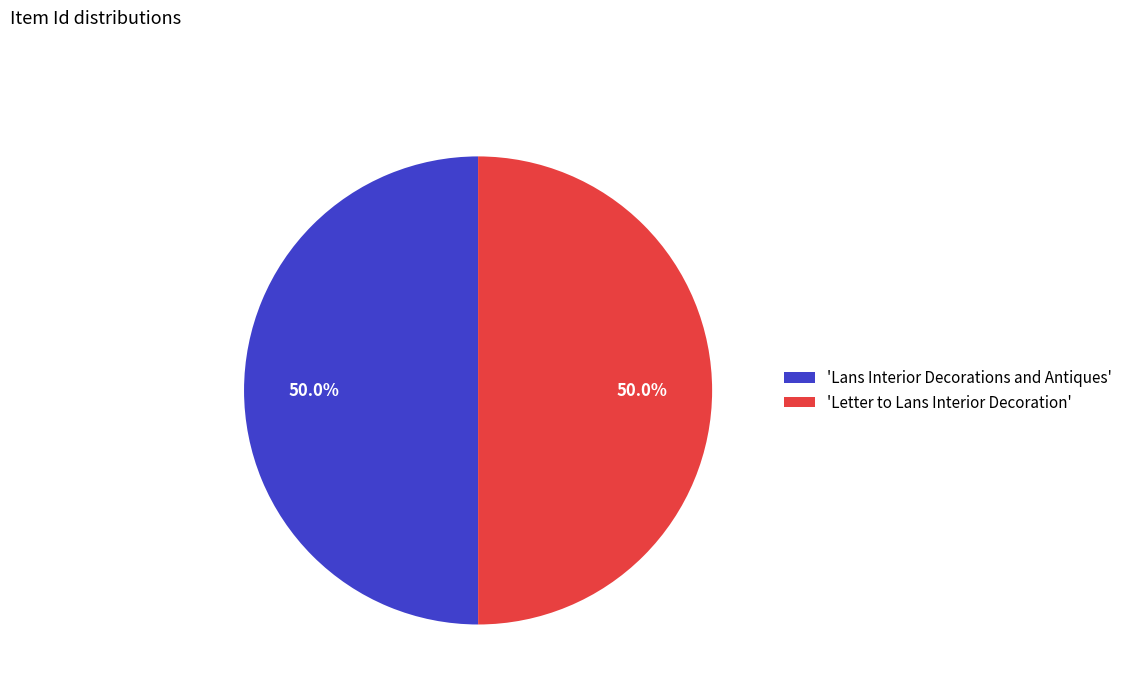

How much of the chart is everything except 'Letter to Lans Interior Decoration'?

50.0%